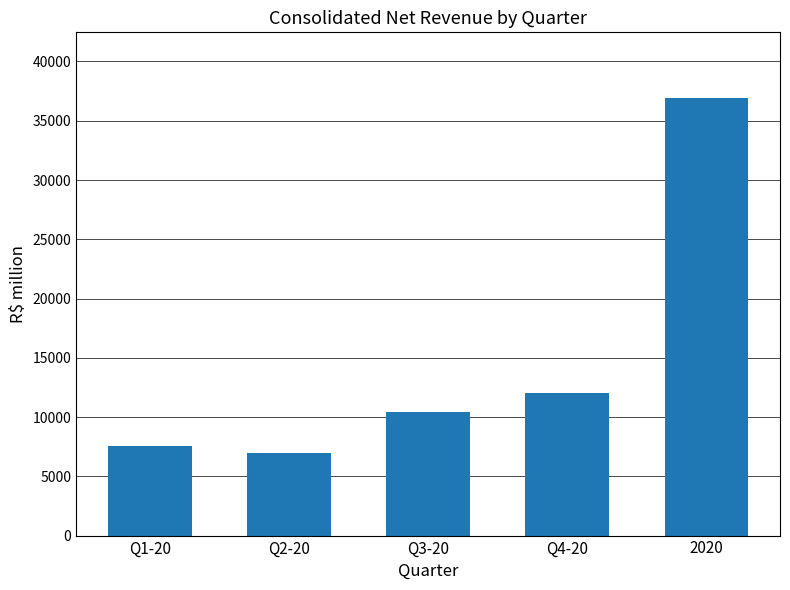

List the labels in order of value, largest first.

2020, Q4-20, Q3-20, Q1-20, Q2-20